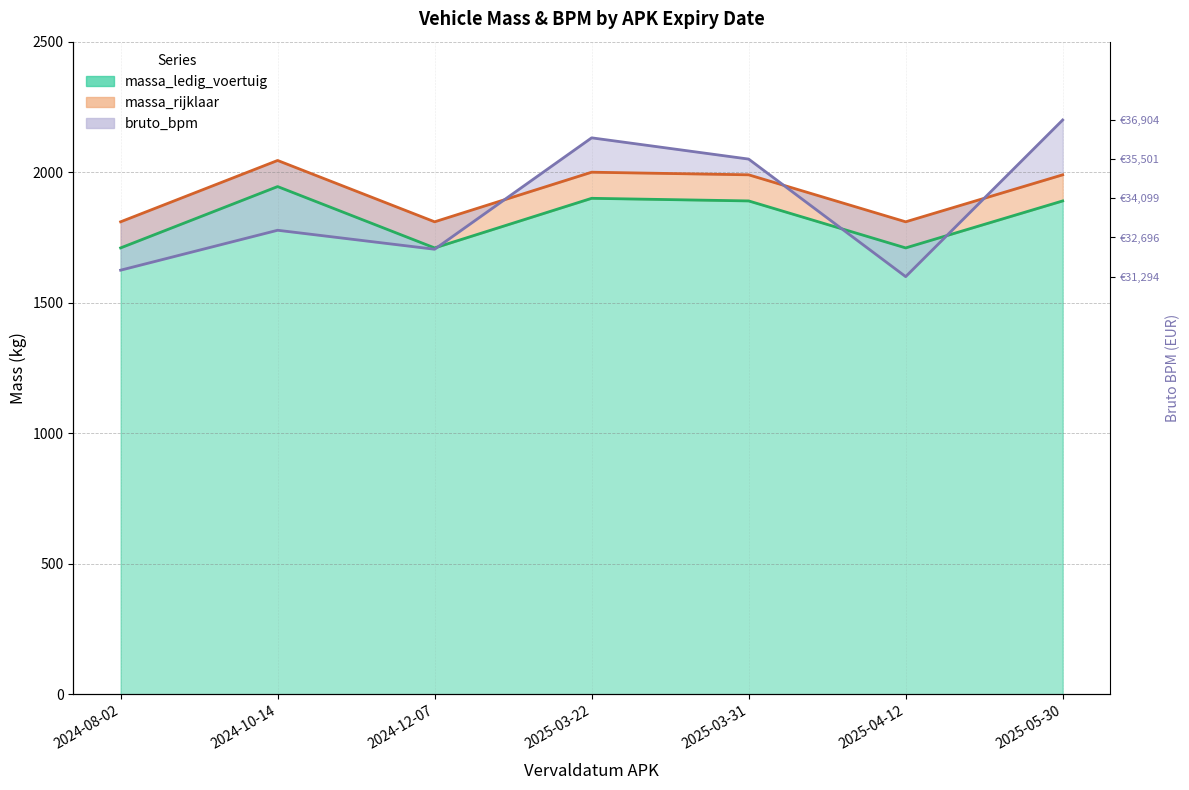

What is the difference between the maximum and minimum values in the massa_rijklaar series?

235.0